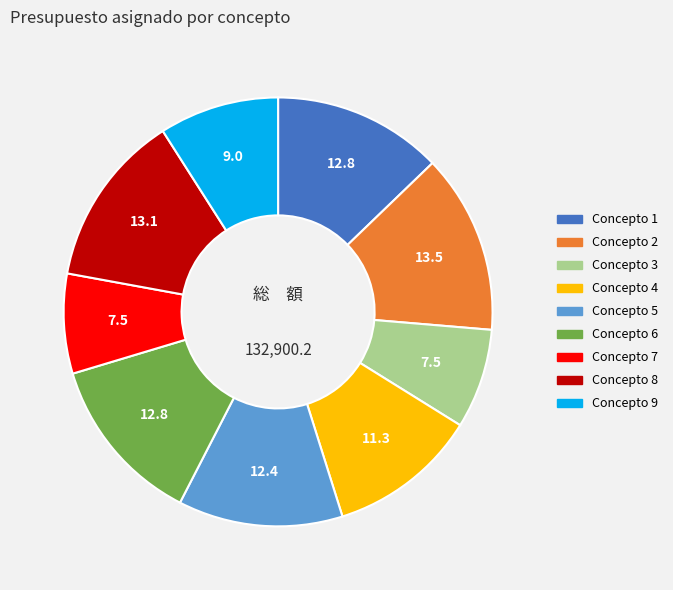

Count the number of slices in the pie.

9